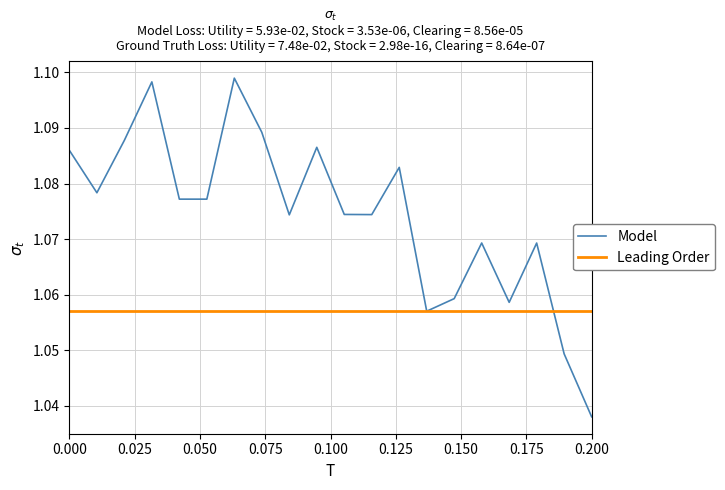

Rank the series by their average value, from highest to lowest.

Model, Leading Order